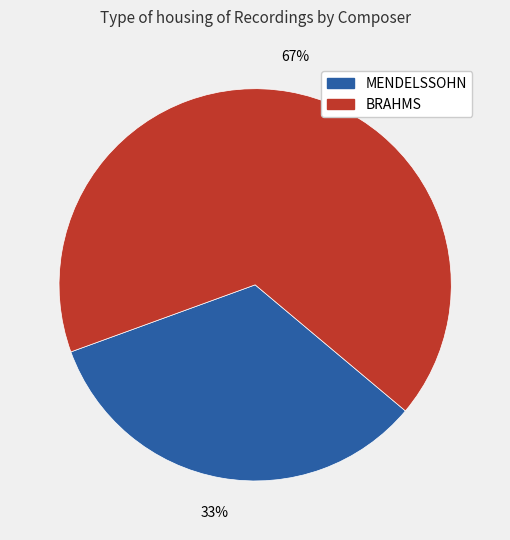

What is the largest slice in the pie chart?

BRAHMS